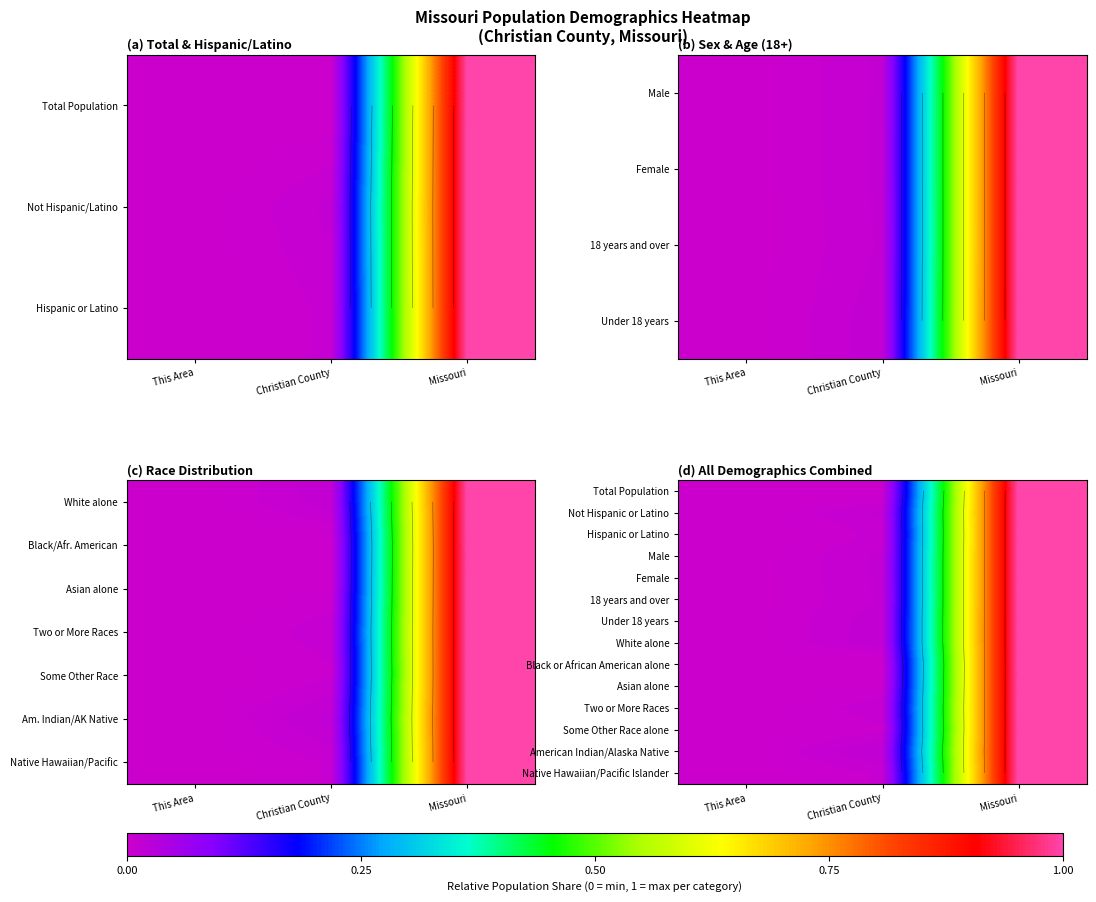

At how many categories does at least one series exceed 0?

3